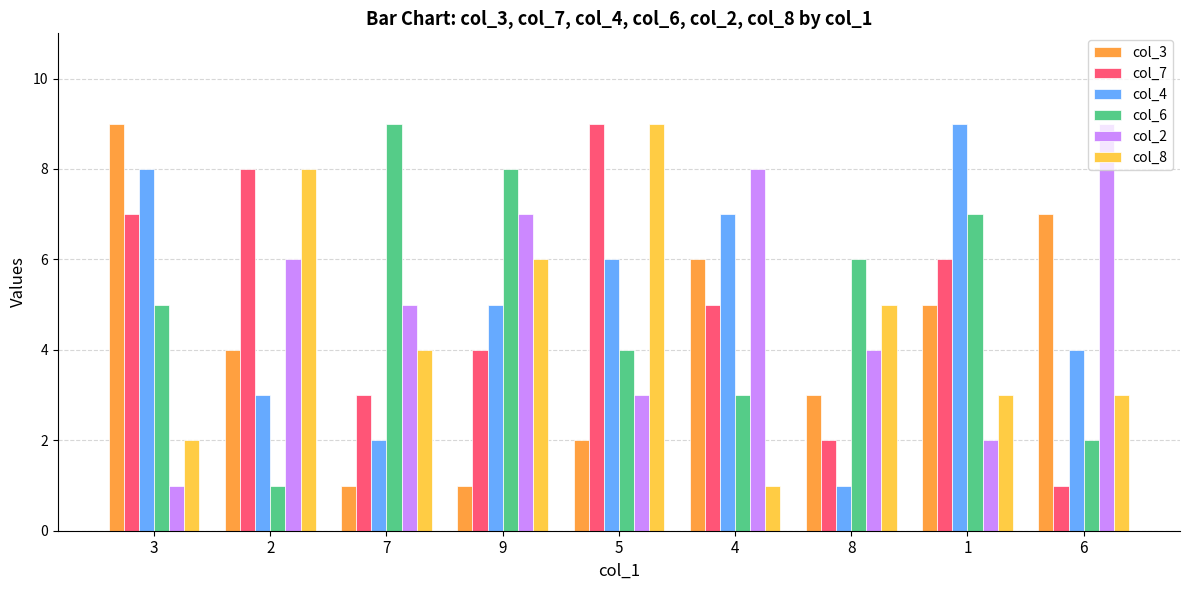

What is the minimum value for col_4?

1